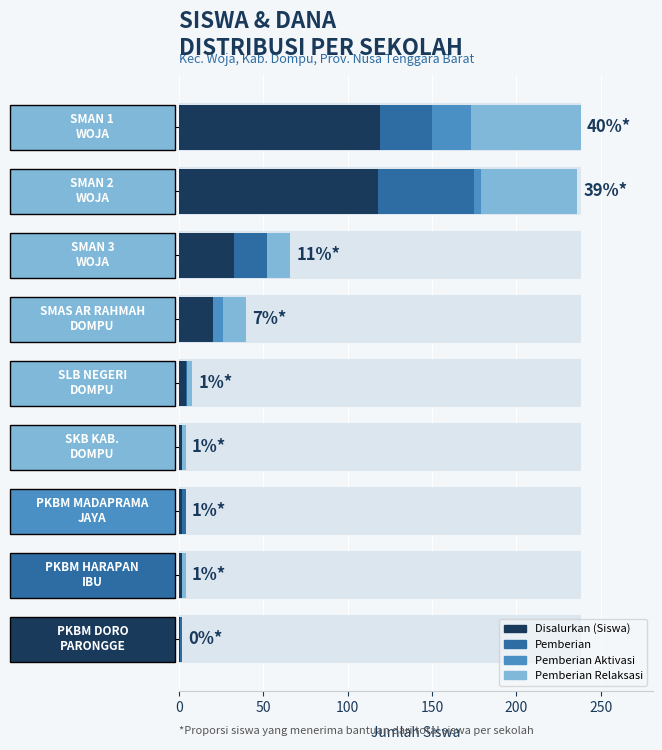

How many positive values does the Pemberian Relaksasi series have?

7